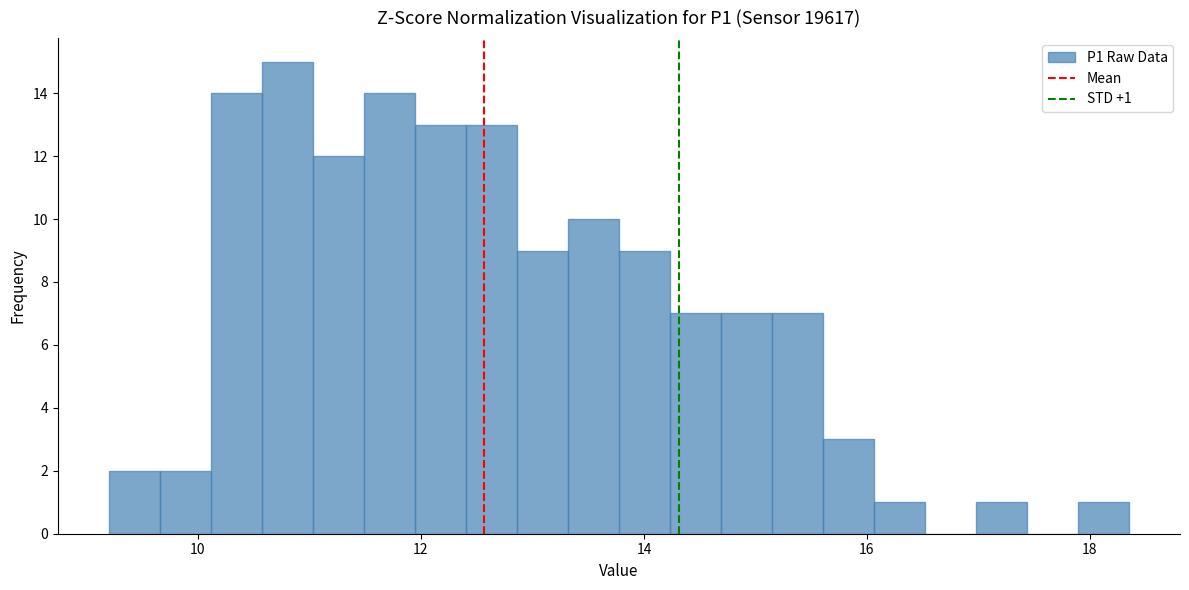

Around what value on the x-axis is the tallest bar? Give the approximate position of its centre, as read against the axis.

10.8